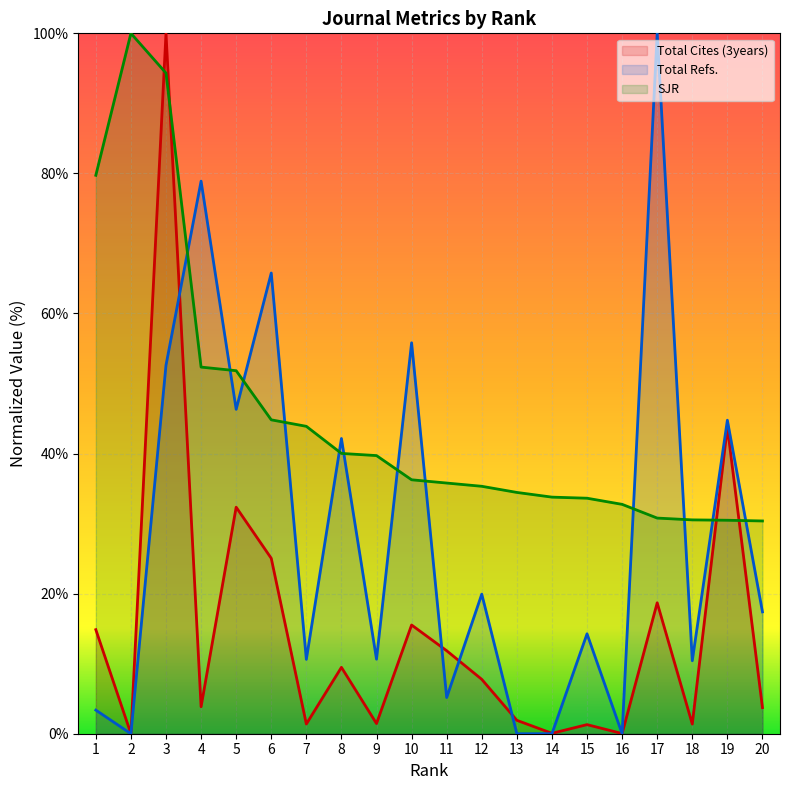

What is the difference between the maximum and minimum values in the SJR series?

69.6